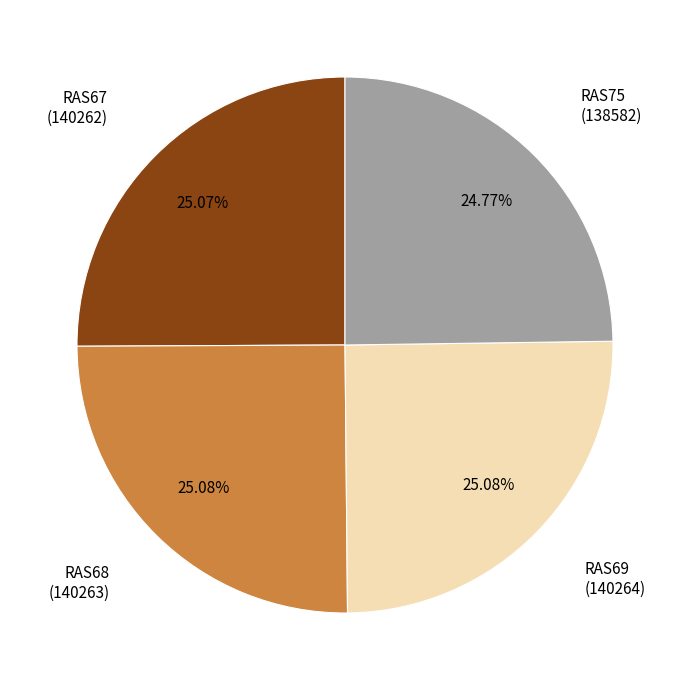

Does any single category account for the majority?

No